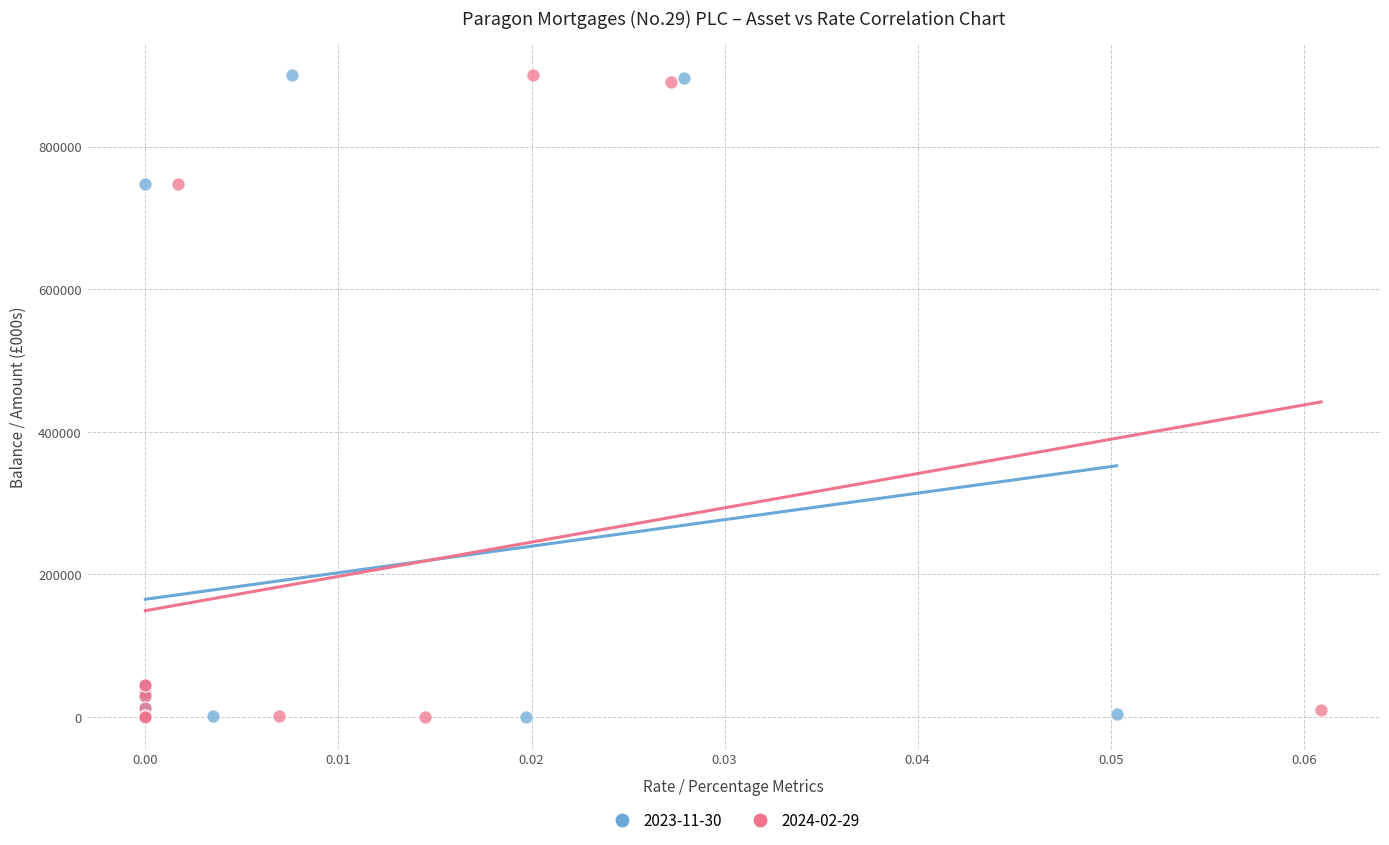

What are all the series names shown in the legend?

2023-11-30, 2024-02-29